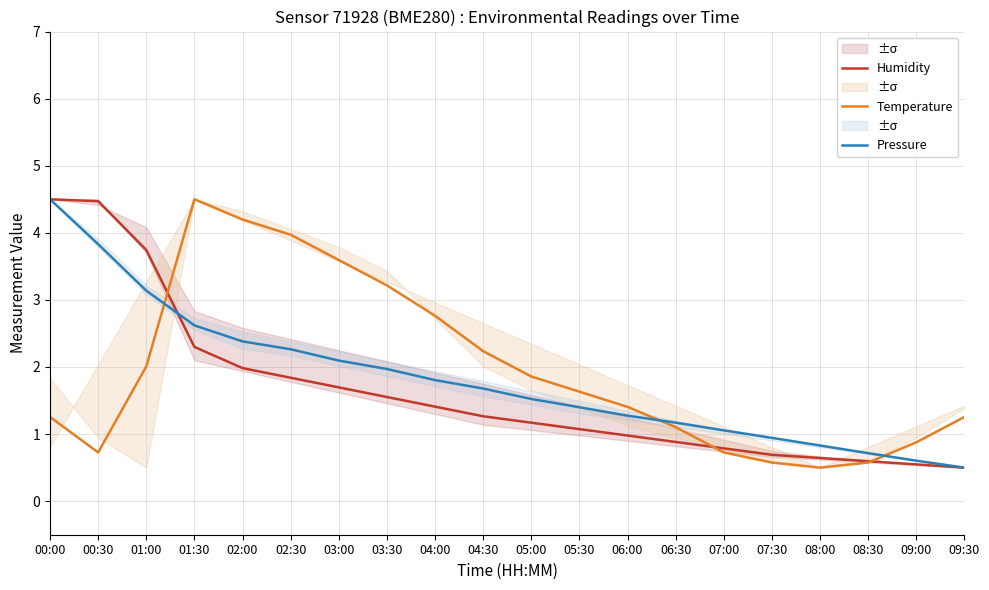

What is the average value of the Temperature series?

1.9